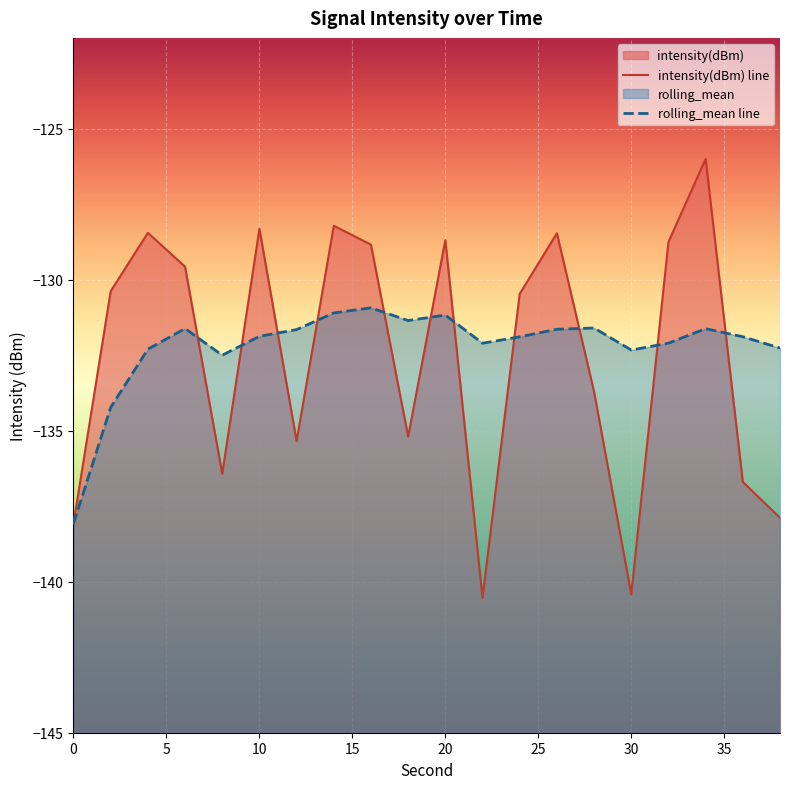

What are all the series names shown in the legend?

intensity(dBm), rolling_mean